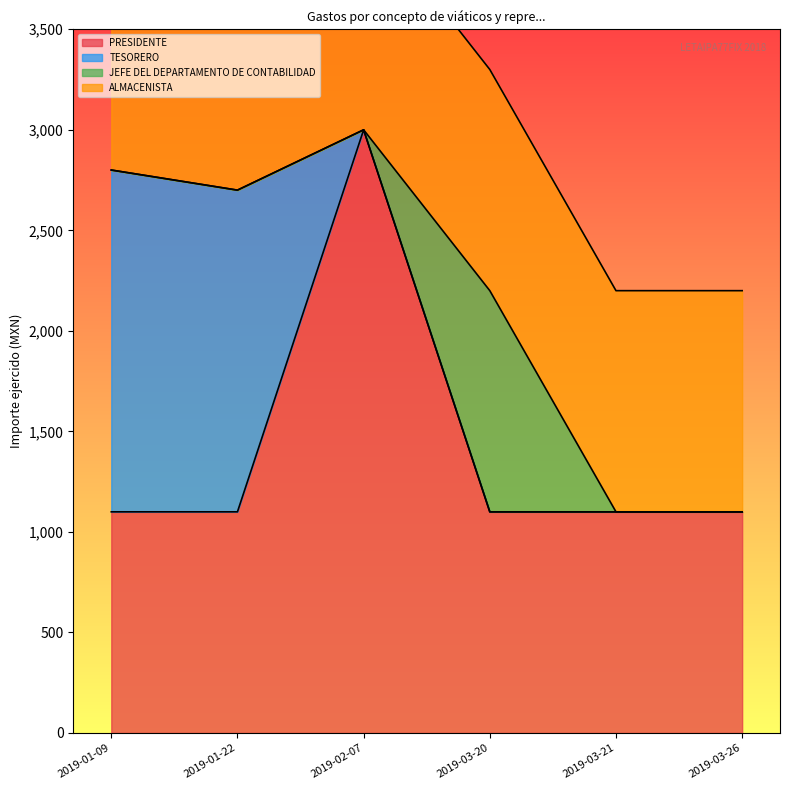

True or false: JEFE DEL DEPARTAMENTO DE CONTABILIDAD and PRESIDENTE cross at least once.

False